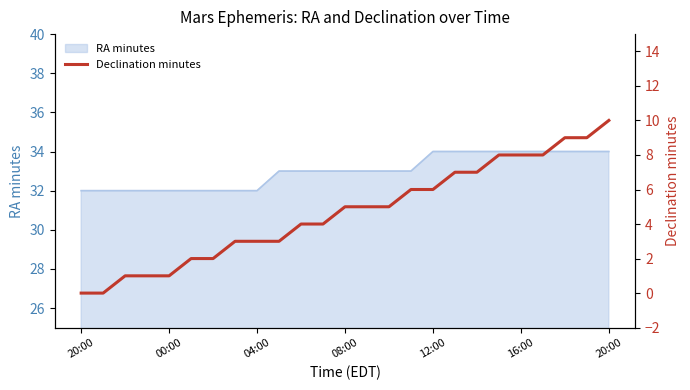

Is it true that the value at 04:00 is 4?

False